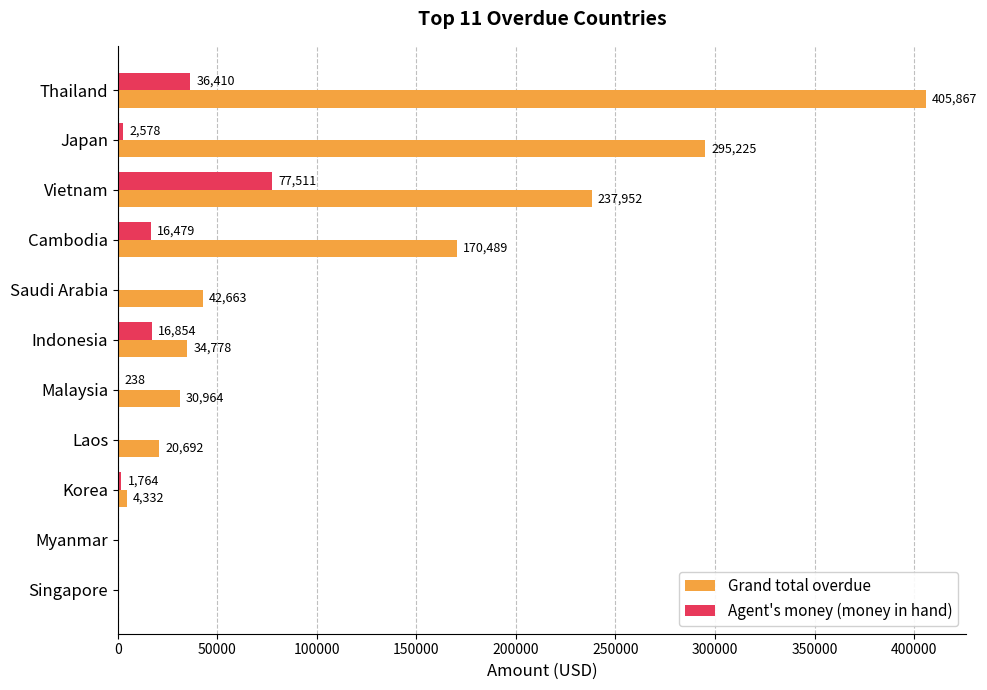

Between Vietnam and Korea, which series saw the biggest shift?

Grand total overdue